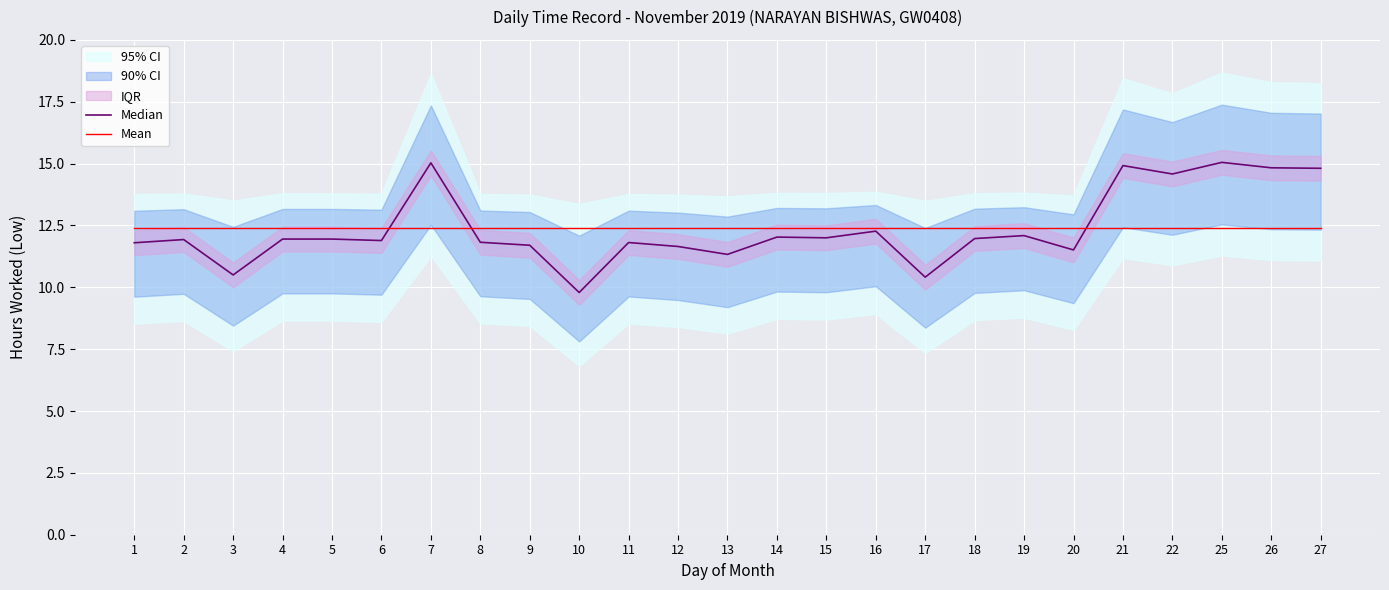

What is the maximum value shown in the chart?

15.1